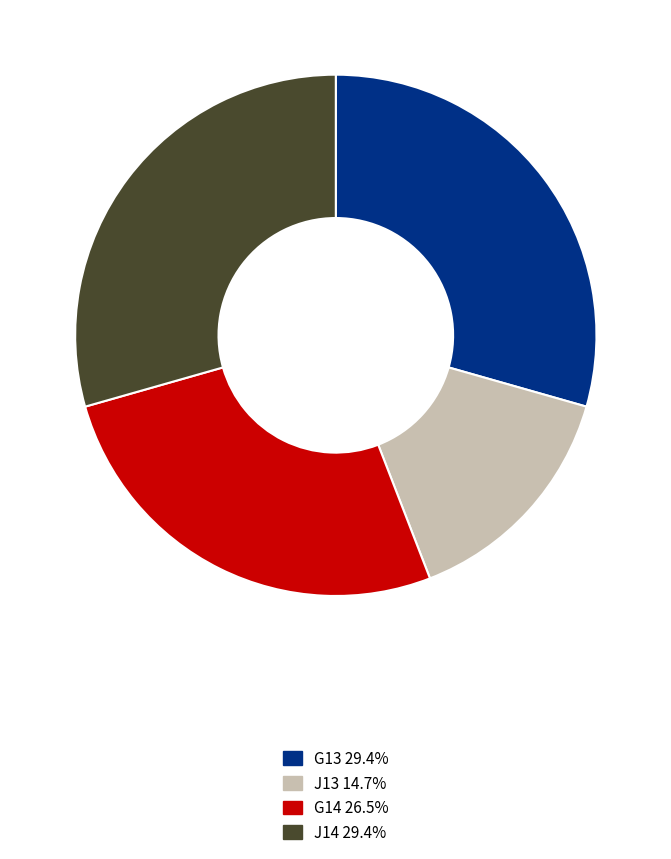

Does any single category account for the majority?

No